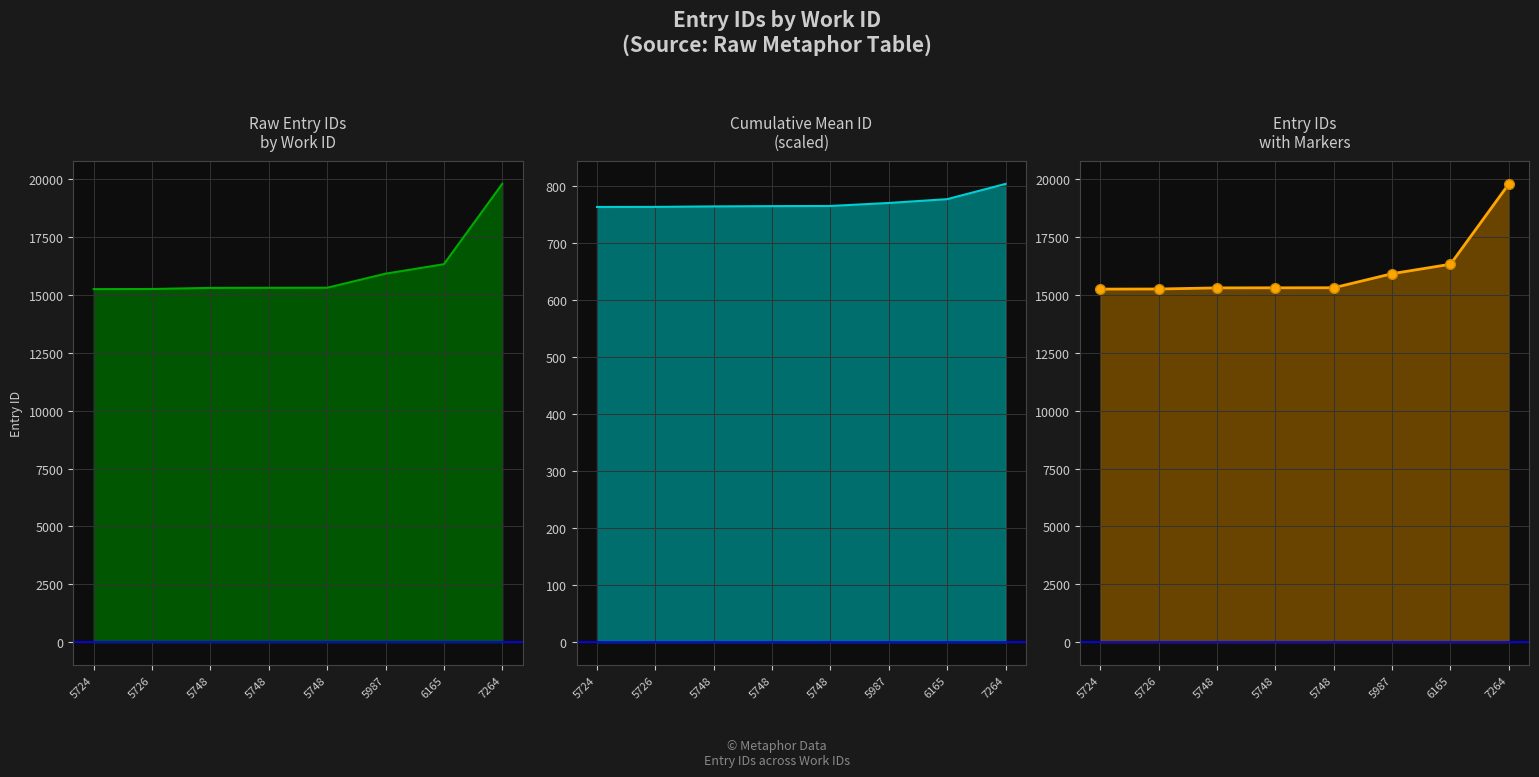

At which category is the sum across all series the highest?

7264